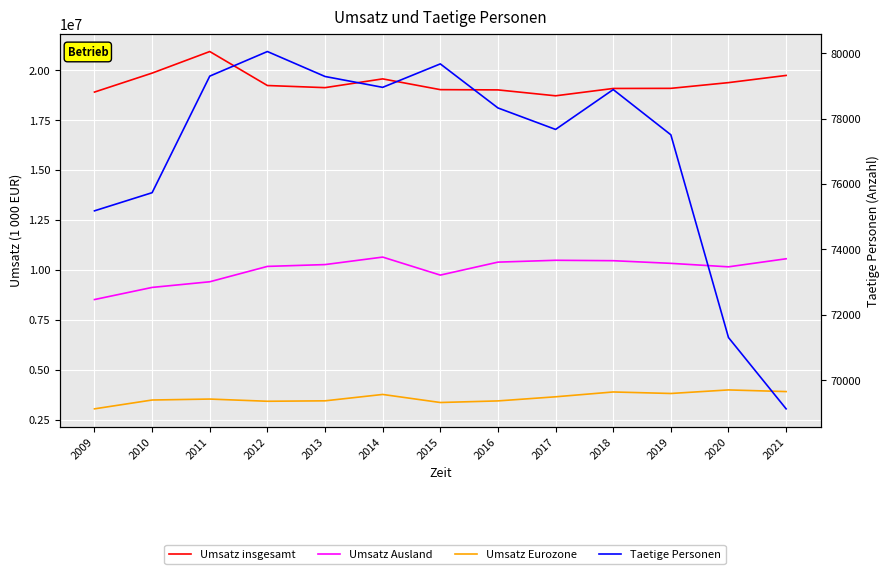

Does the chart display data point markers on the line(s)?

No